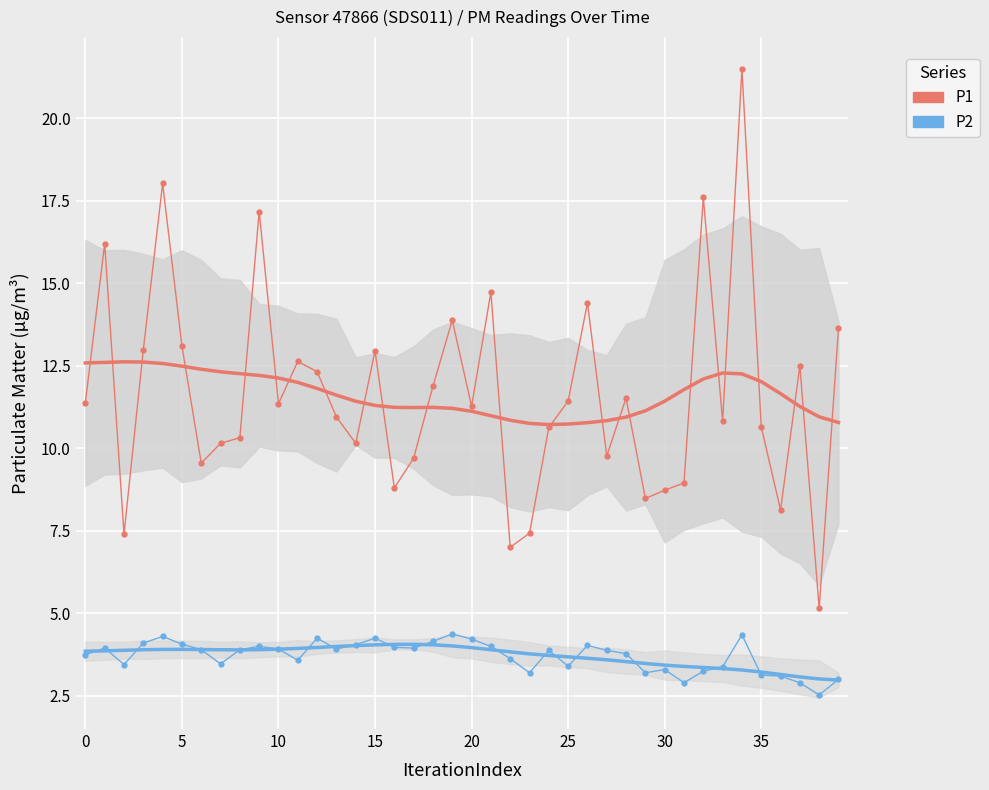

At which category is the sum across all series the highest?

34